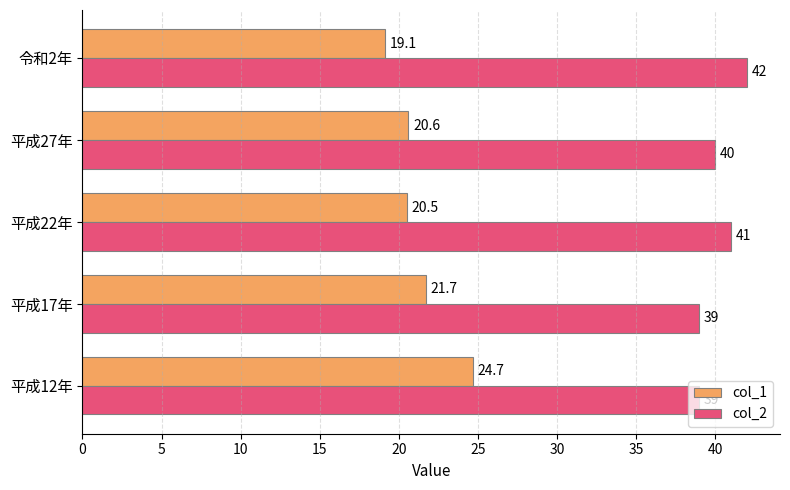

Rank the categories by col_1 value from highest to lowest.

平成12年, 平成17年, 平成27年, 平成22年, 令和2年